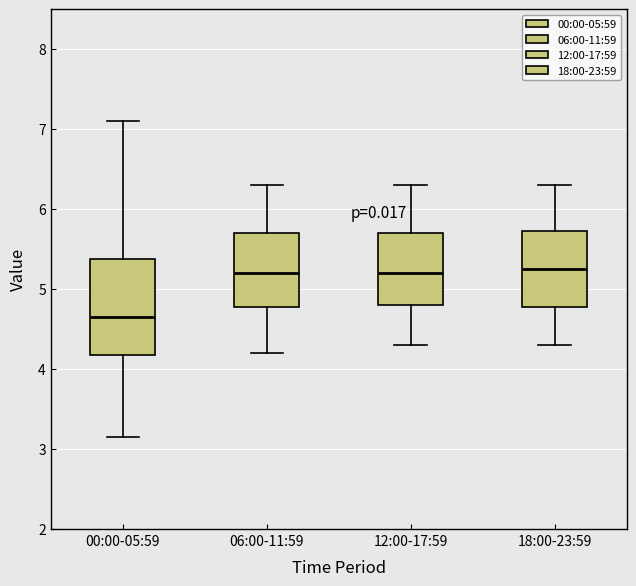

Where is the upper edge of the box for 06:00-11:59 on the y-axis? The values are not printed on the chart, so give them approximately, as read against the axis.

5.7